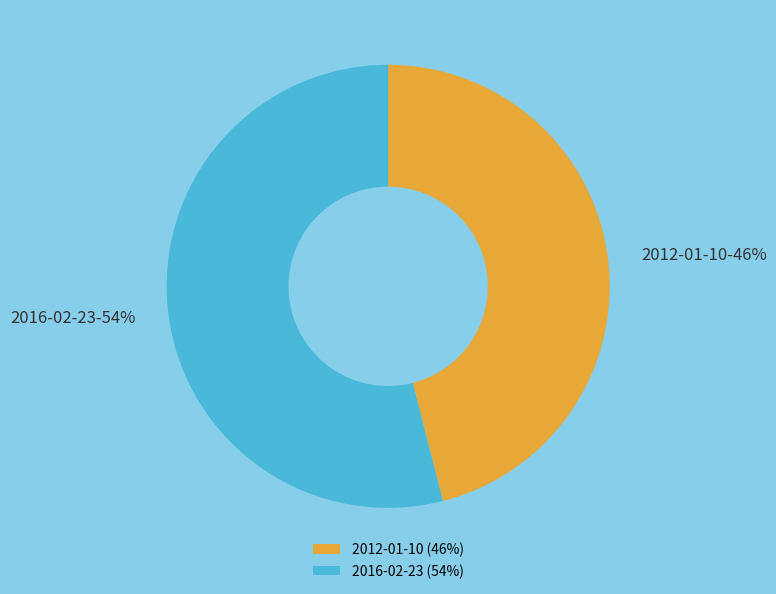

Combined, do 2012-01-10 and 2016-02-23 account for over 50%?

Yes